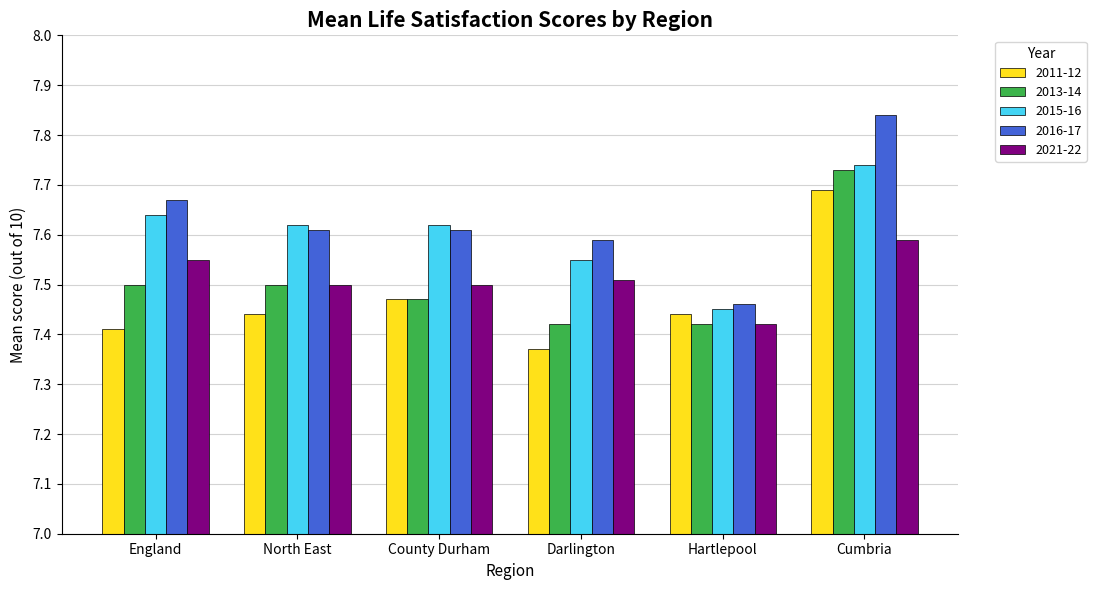

Which category has the highest value in the 2015-16 series?

Cumbria